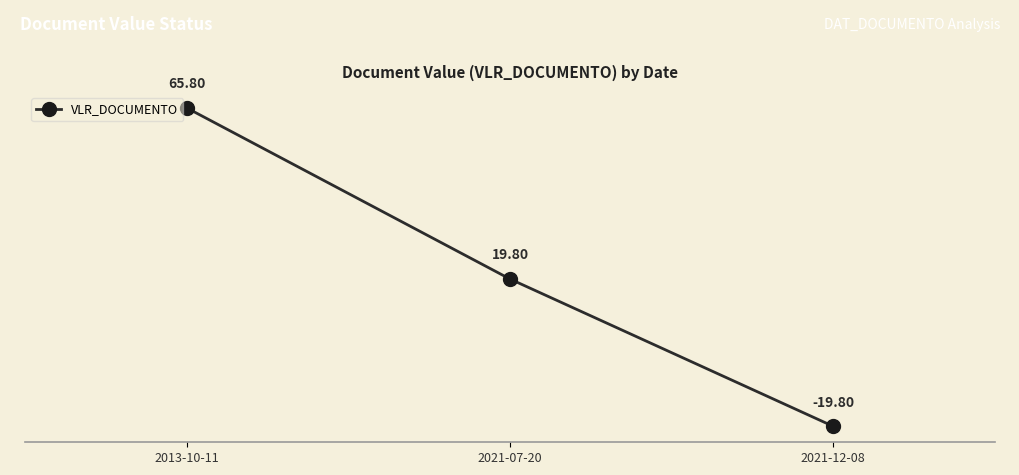

What is the average value?

21.9